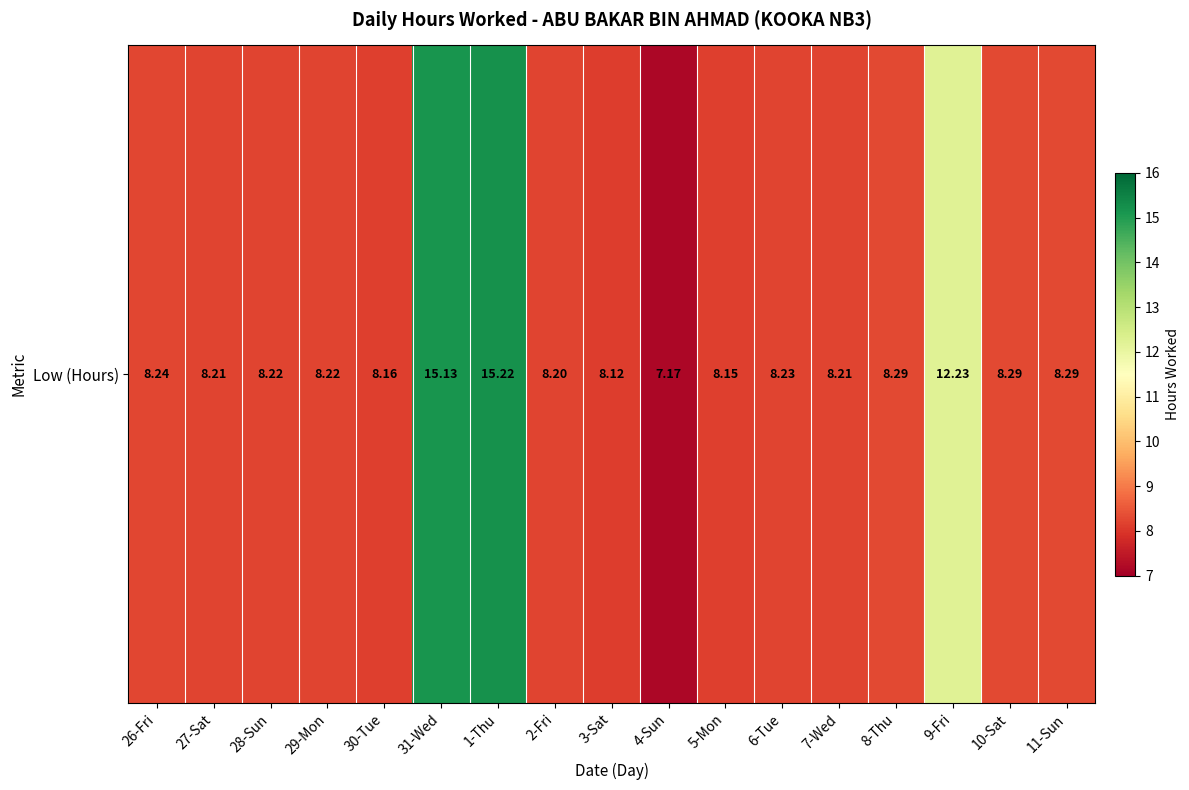

Rank the categories by value from lowest to highest.

4-Sun, 3-Sat, 5-Mon, 30-Tue, 2-Fri, 27-Sat, 7-Wed, 28-Sun, 29-Mon, 6-Tue, 26-Fri, 8-Thu, 10-Sat, 11-Sun, 9-Fri, 31-Wed, 1-Thu